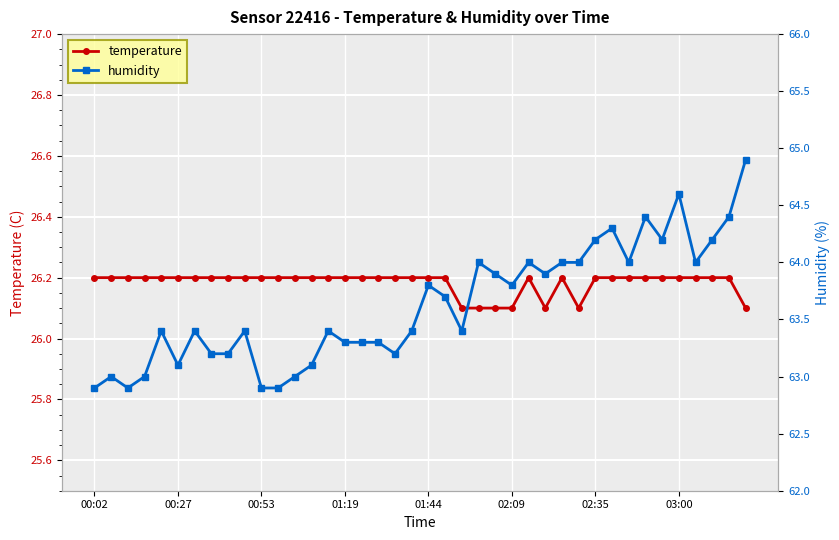

Which has a higher value, 19 or 36?

19